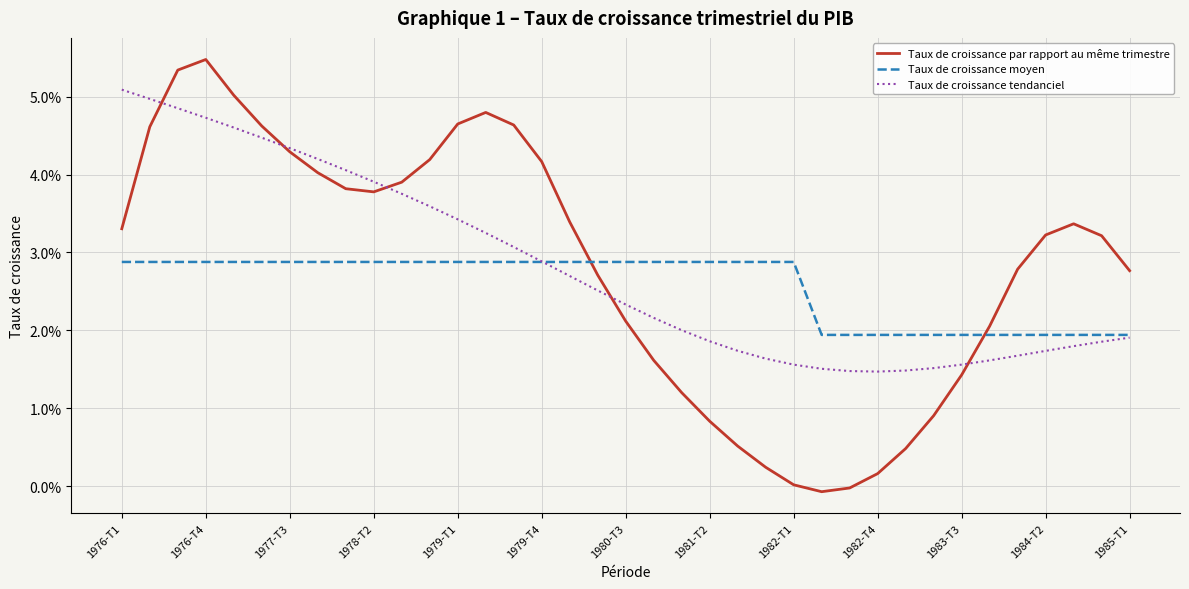

Which series has the largest total across all categories?

Taux de croissance par rapport au même trimestre